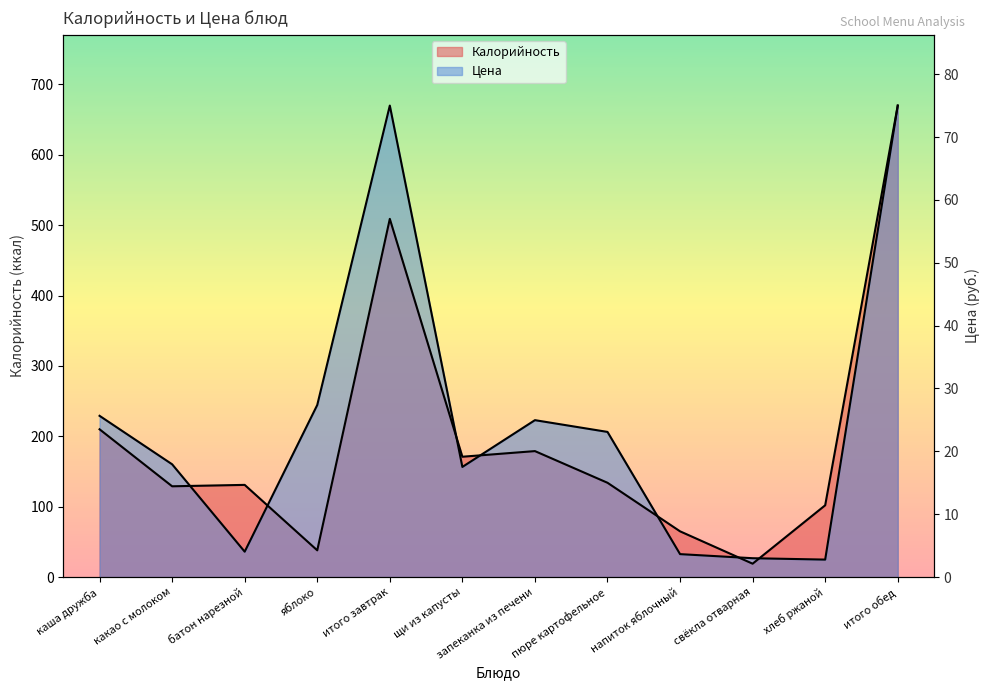

What is the approximate value of Цена at яблоко?

244.5